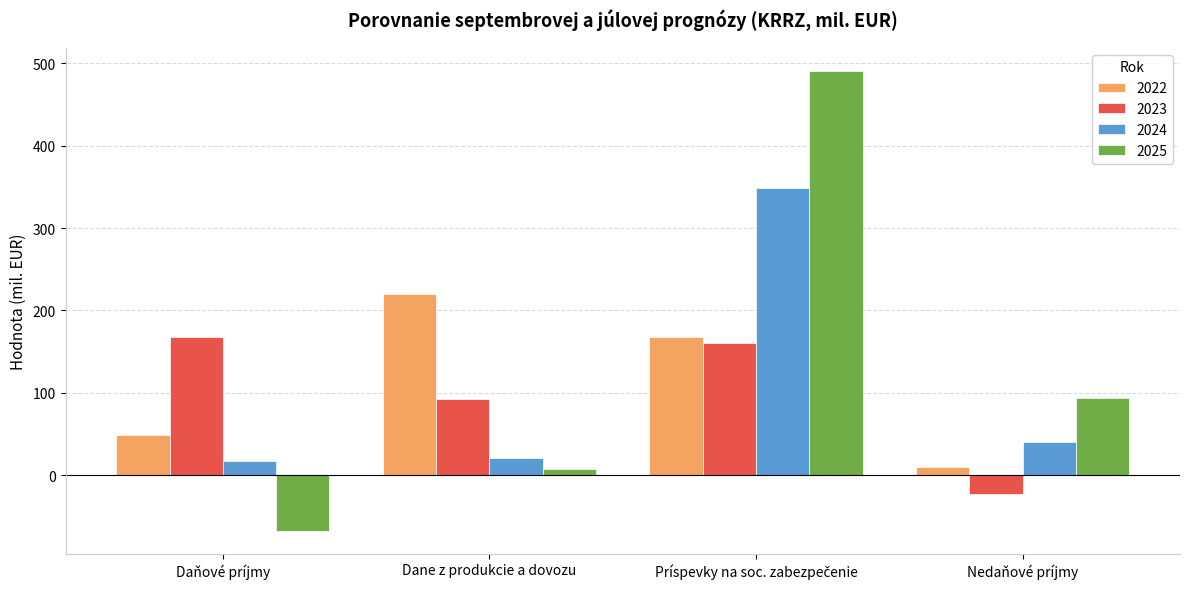

What is the greatest value displayed?

491.1